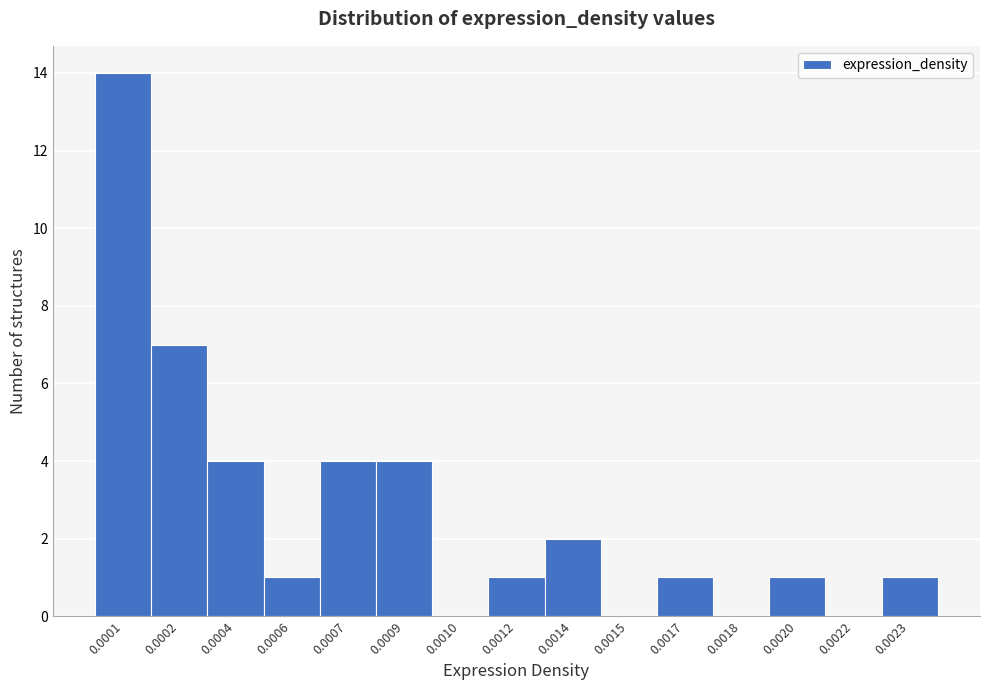

Reading left to right, transcribe all the data shown in this chart.

0.0001=14	0.0002=7	0.0004=4	0.0006=1	0.0007=4	0.0009=4	0.0010=0	0.0012=1	0.0014=2	0.0015=0	0.0017=1	0.0018=0	0.0020=1	0.0022=0	0.0023=1